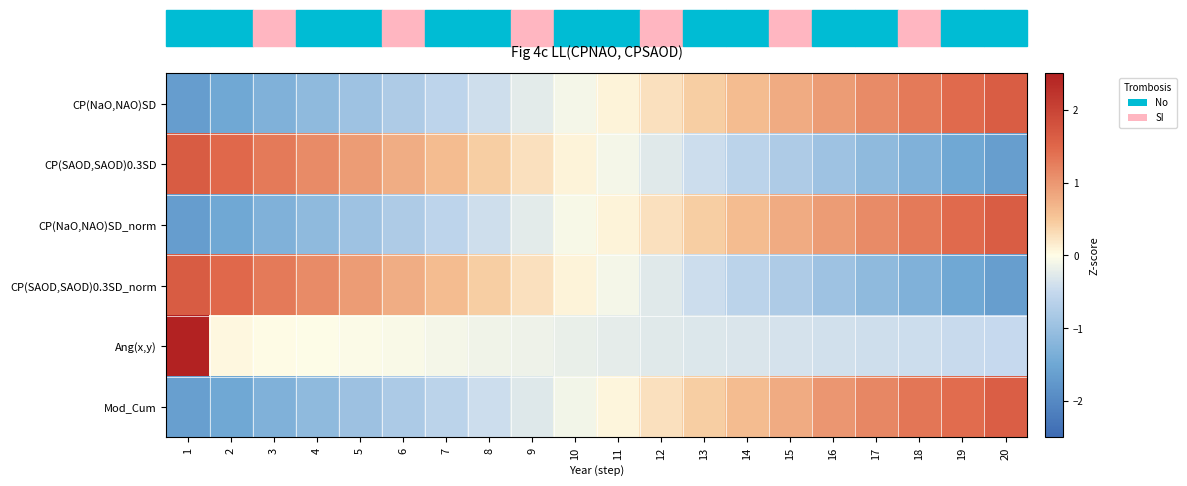

At which category is the sum across all series the highest?

20